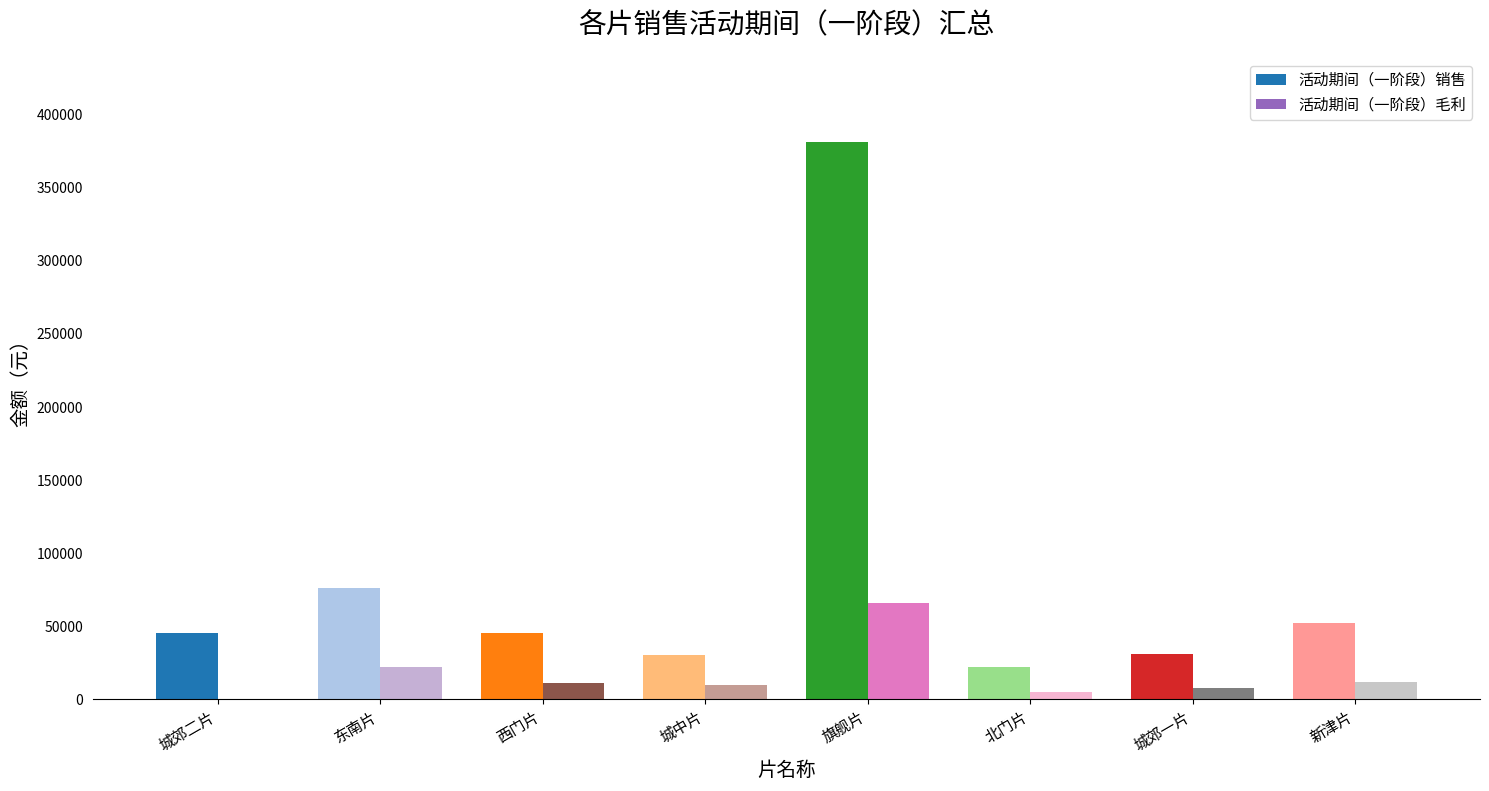

Which series changed the most between 城郊二片 and 旗舰片?

活动期间（一阶段）销售